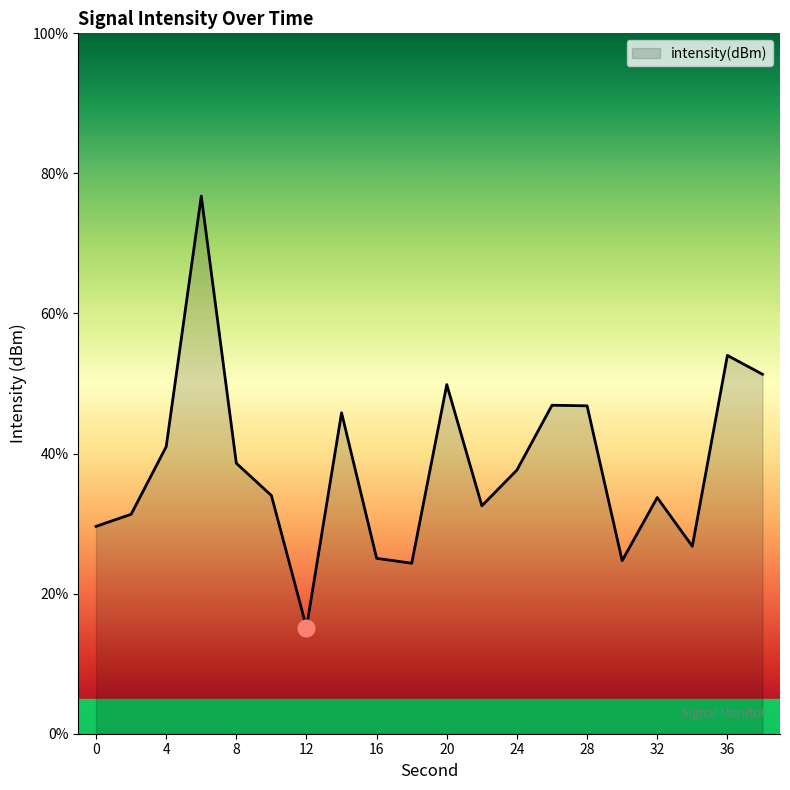

What is the smallest value displayed?

15.2